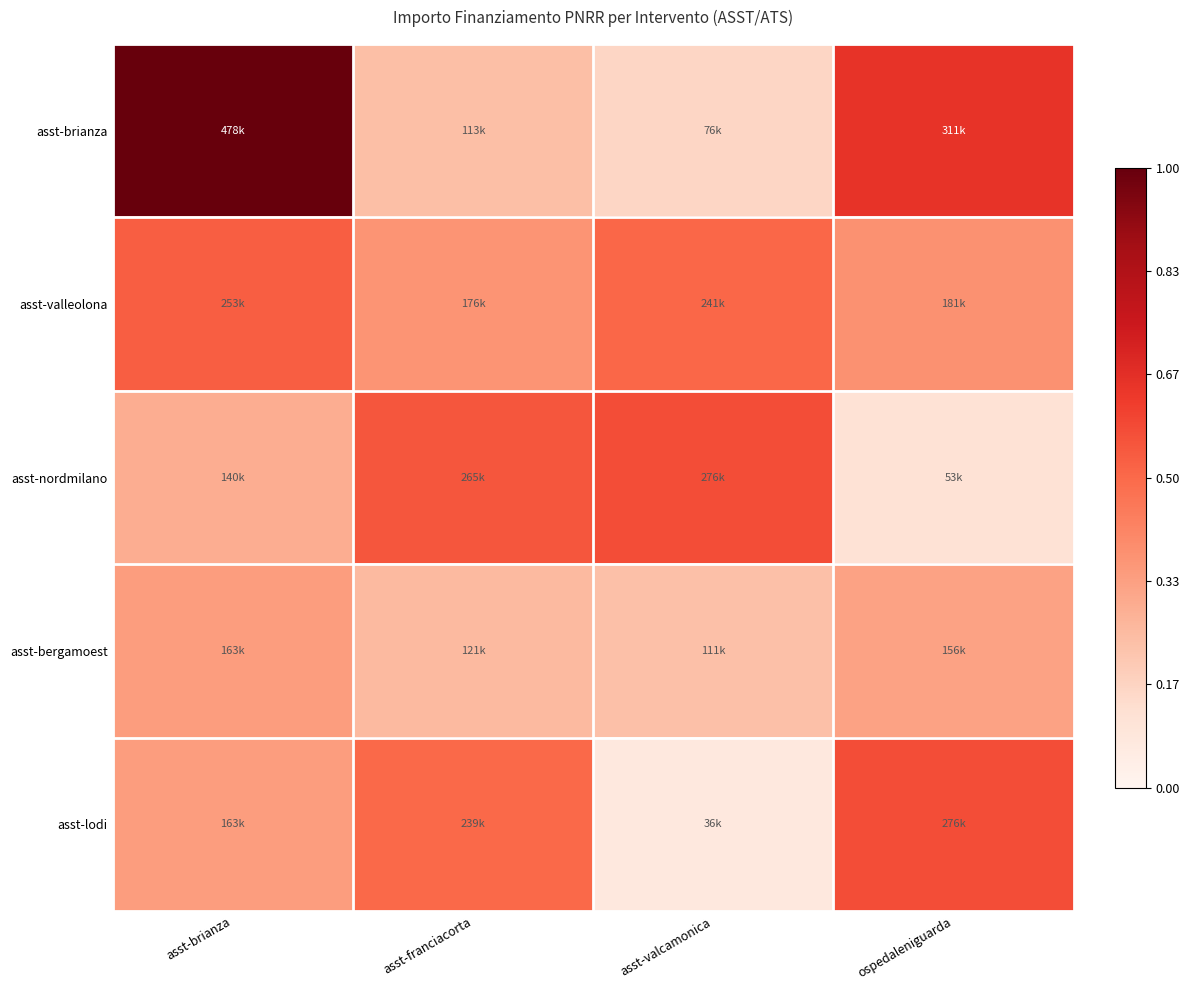

Which label corresponds to the smallest value in the chart?

asst-valcamonica